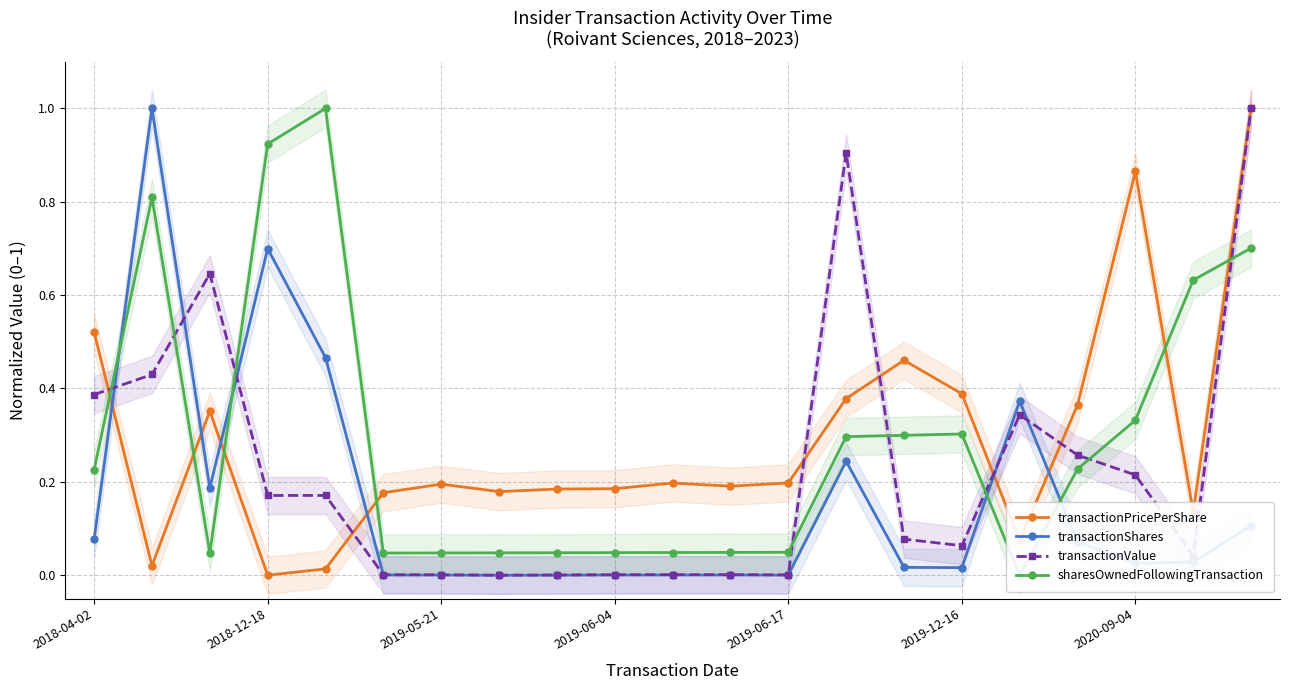

What is the sum of all transactionValue values?

4.7